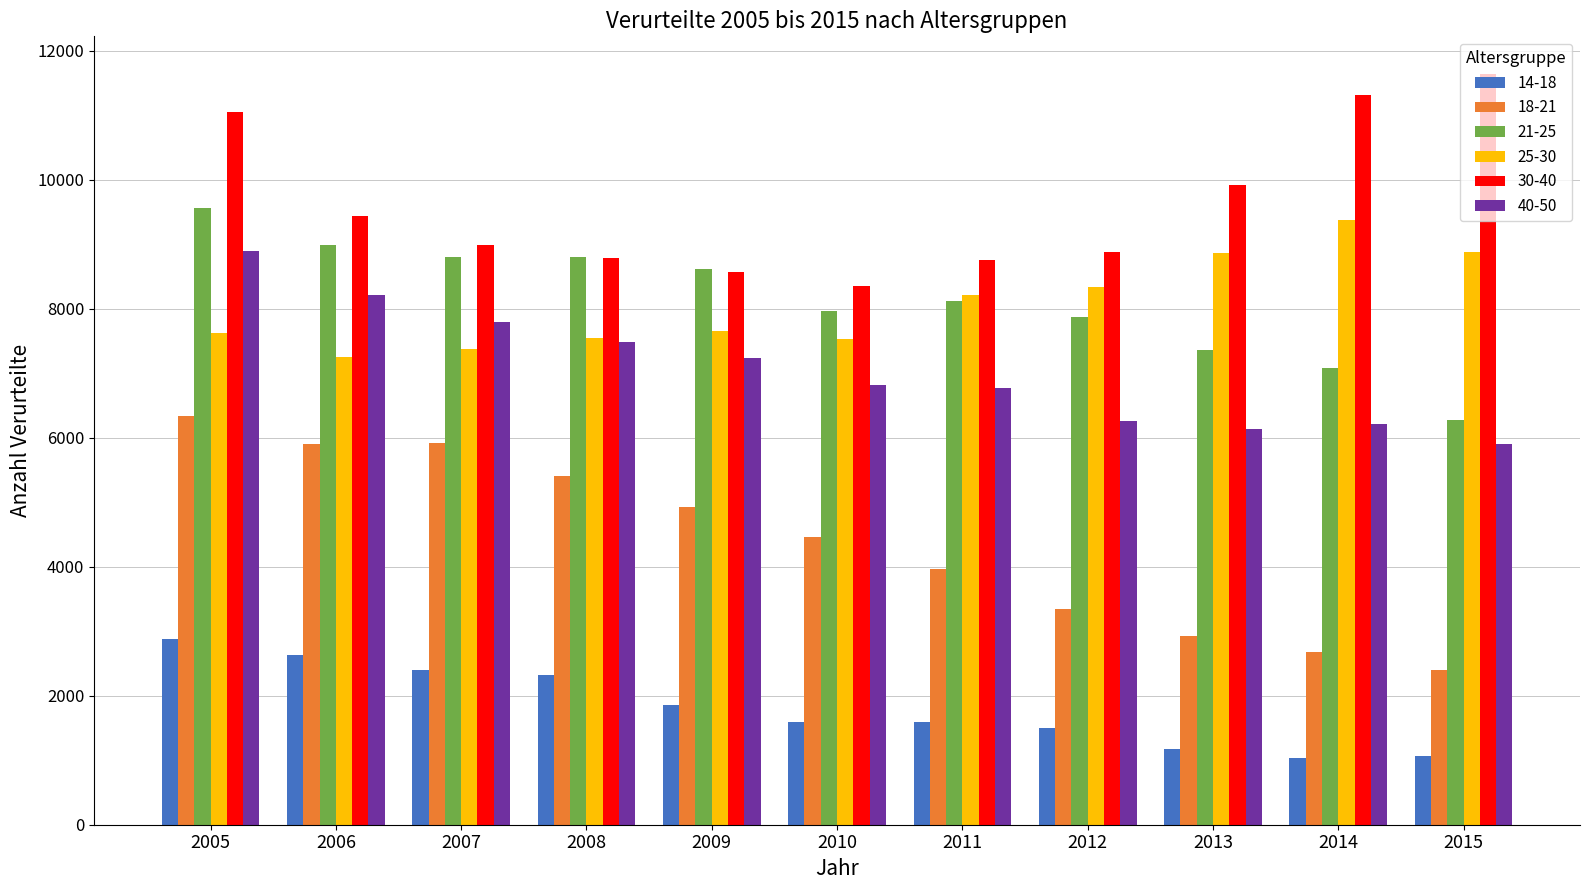

At 2014, list the series in order from smallest to largest.

14-18, 18-21, 40-50, 21-25, 25-30, 30-40